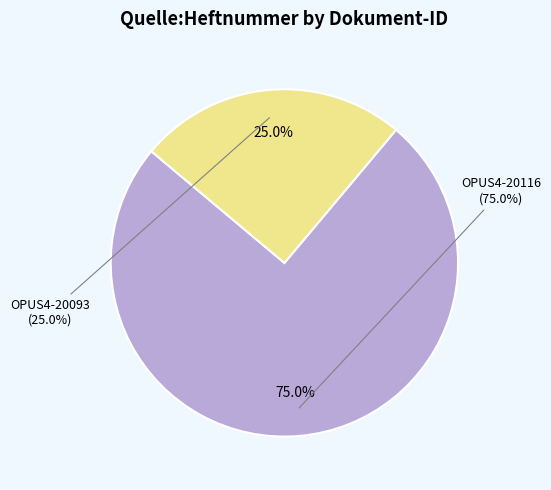

To the nearest percent, what is the difference between the largest and smallest slice percentages?

50%